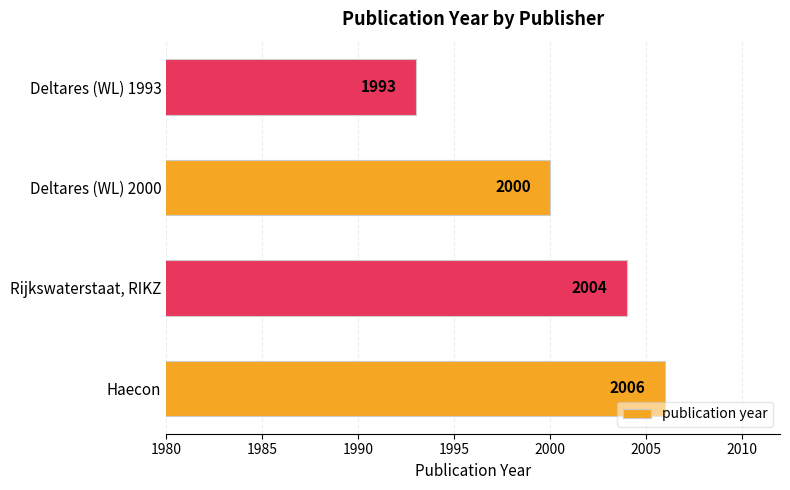

How many bars are there in total?

4